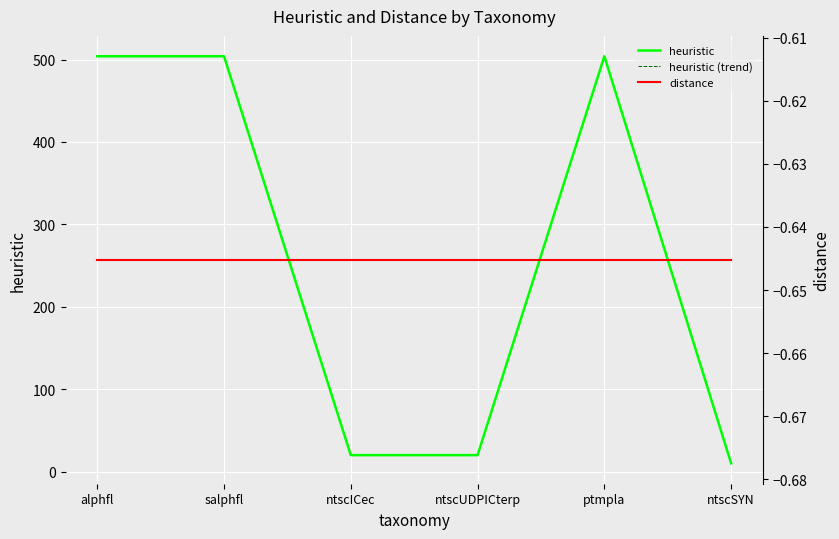

What is the difference between the maximum and minimum values in the heuristic (trend) series?

494.0